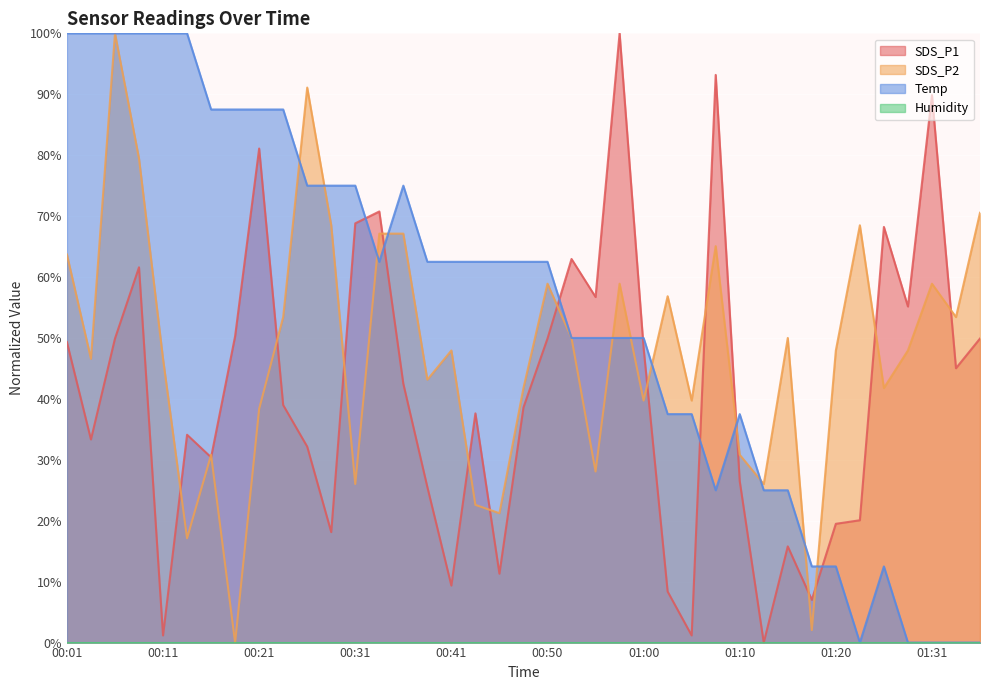

What is the approximate value of SDS_P2 at 00:43?

22.6